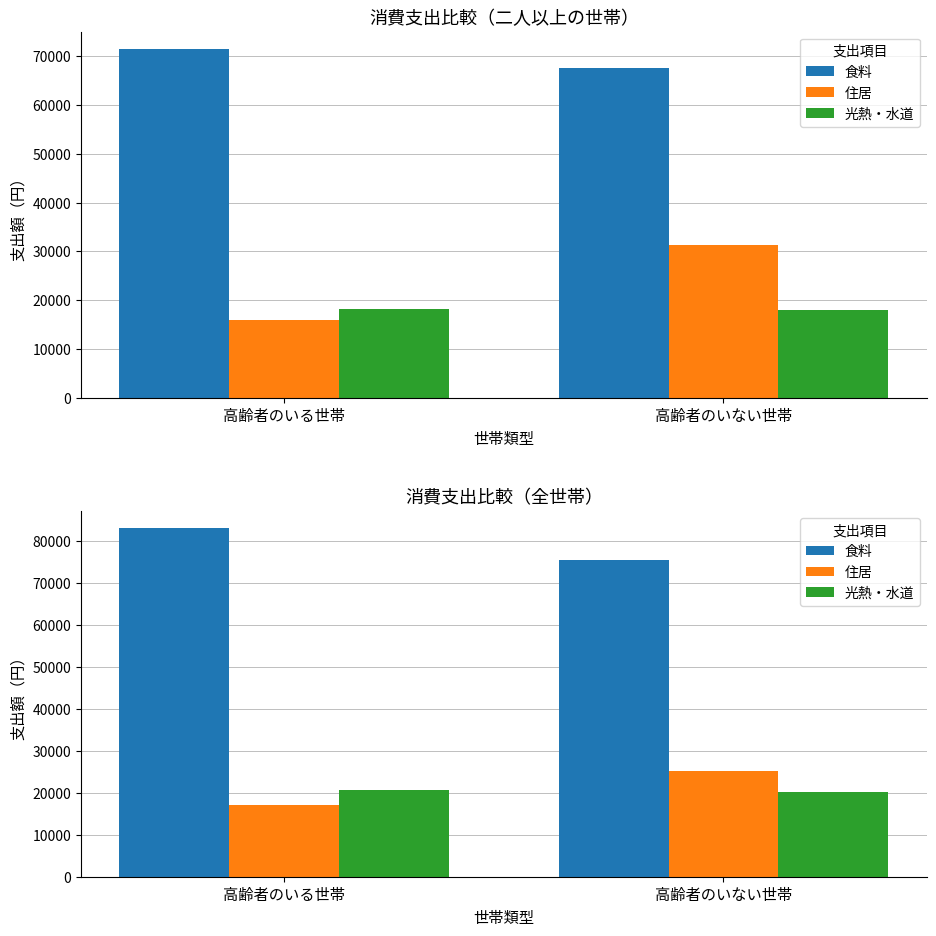

The value of 住居 at 高齢者のいる世帯 is 17163. True or false?

True